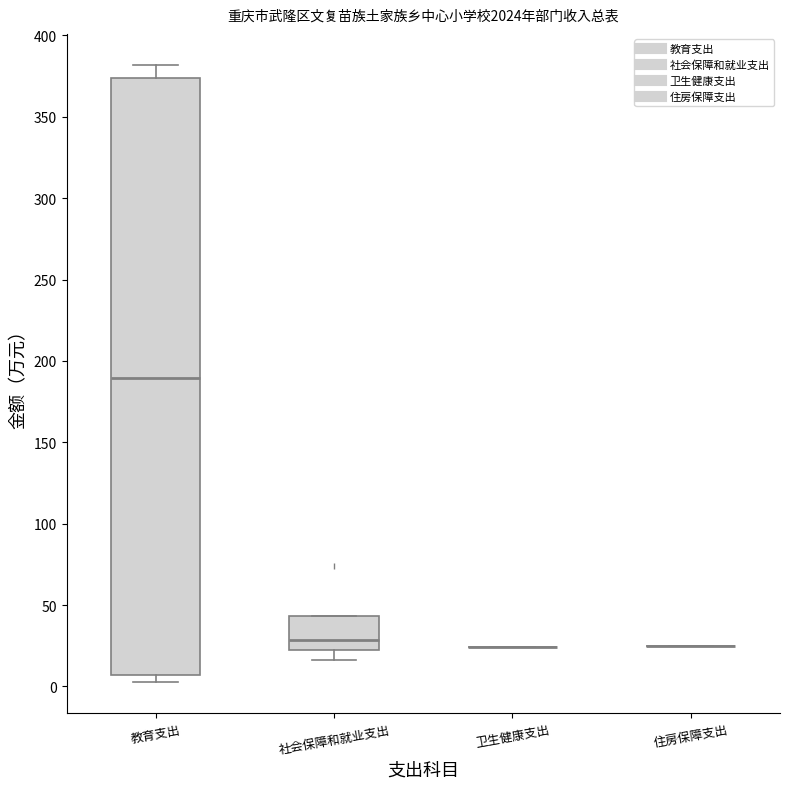

Comparing the boxes themselves (not the whiskers), which one is the tallest?

教育支出